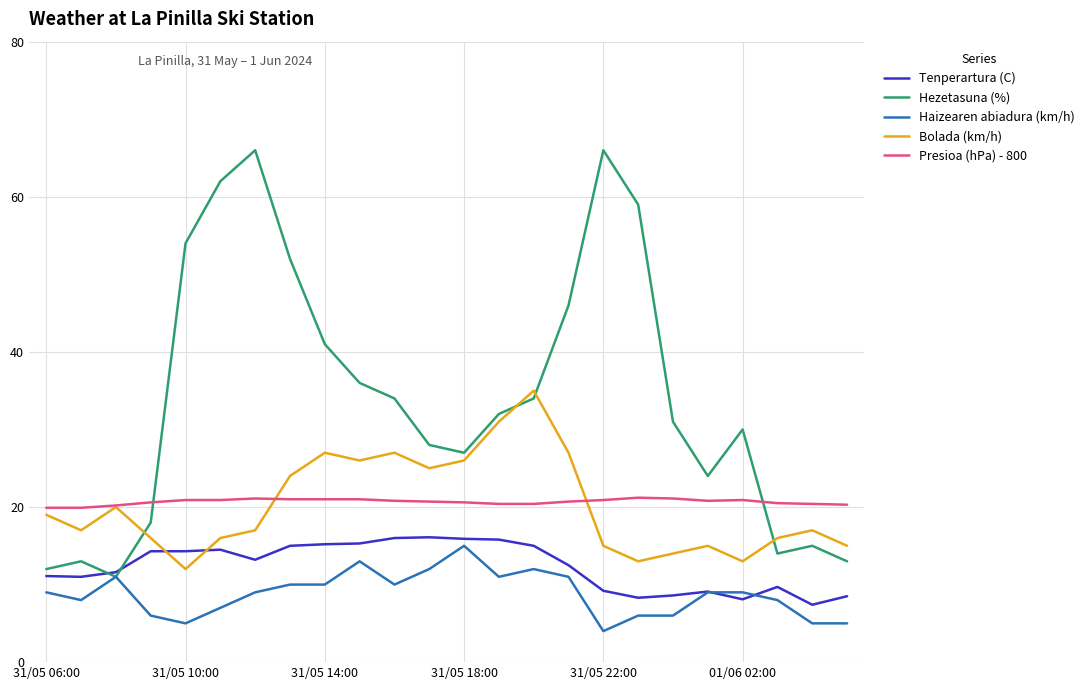

True or false: Tenperartura (C) and Bolada (km/h) cross at least once.

True